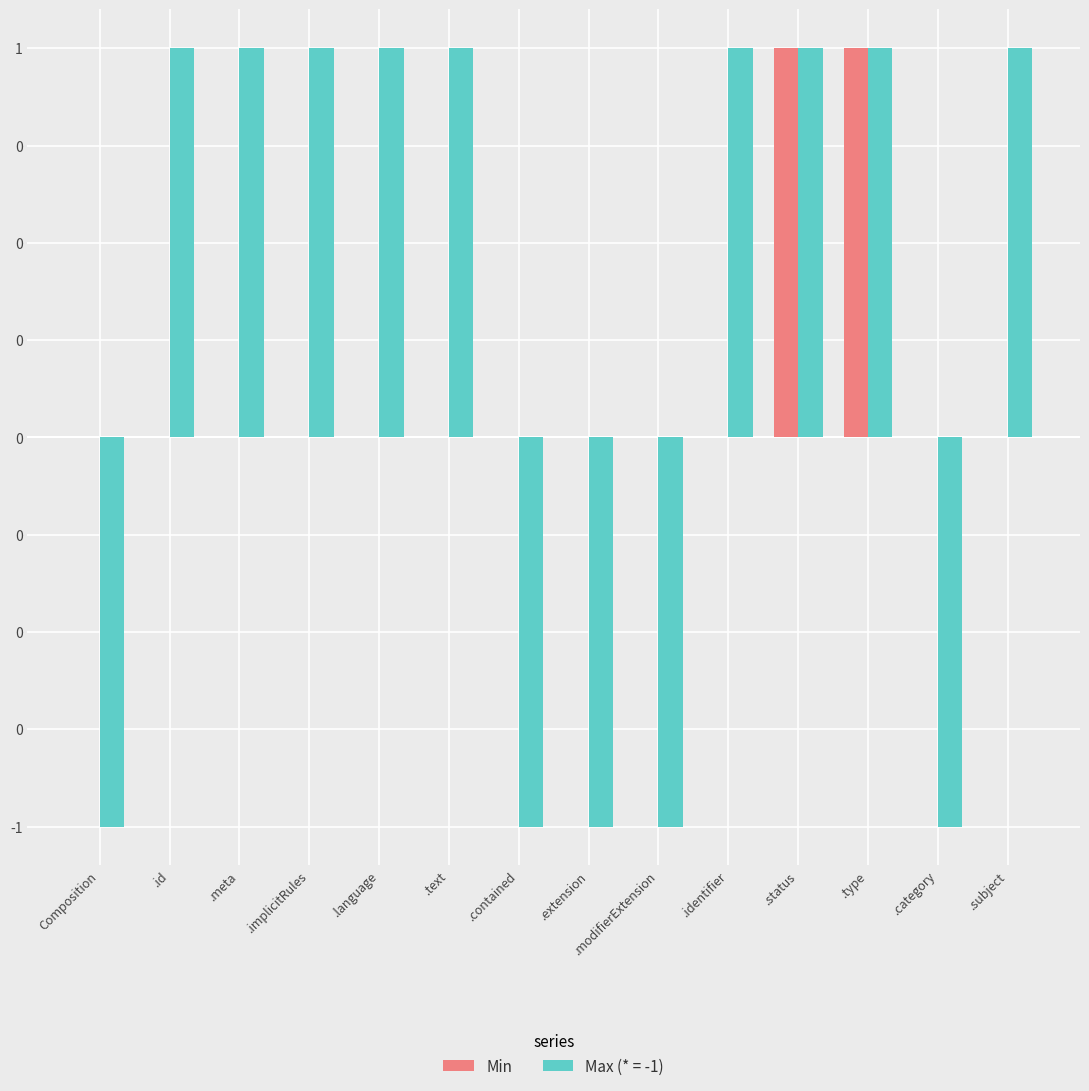

What are all the series names shown in the legend?

Min, Max (* = -1)